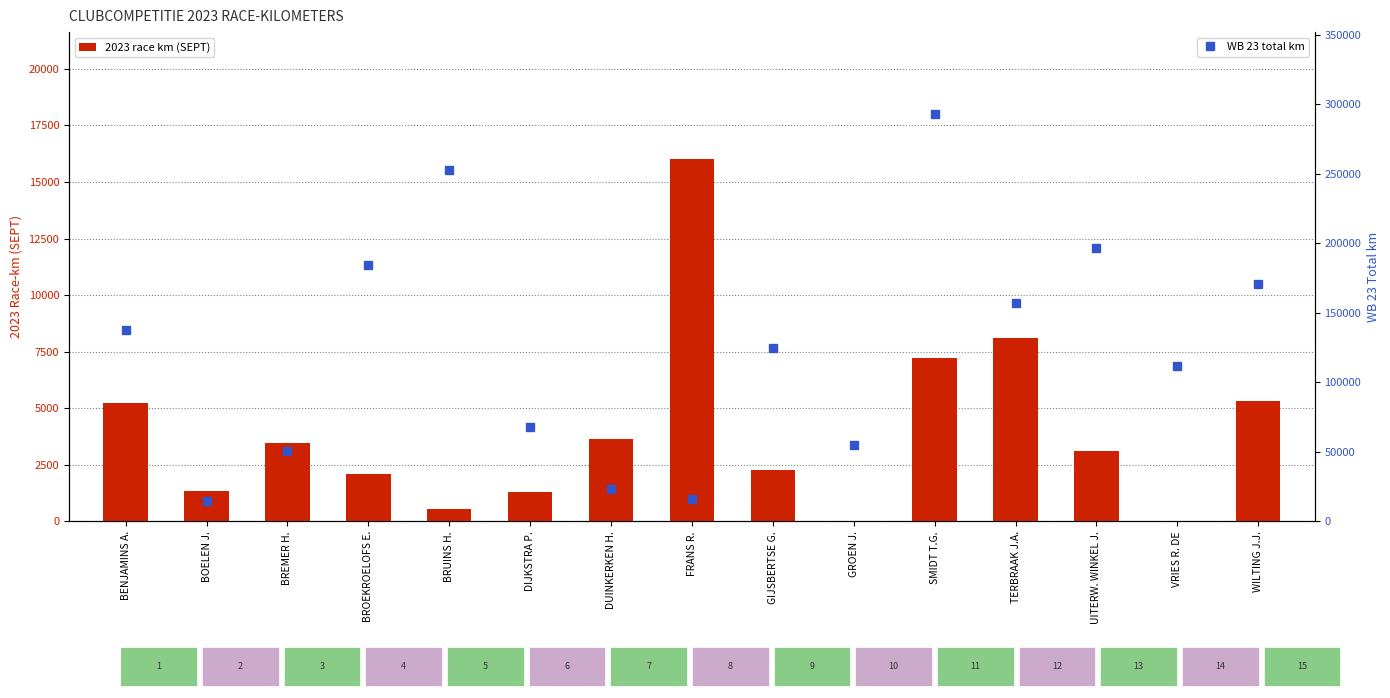

Count the number of categories in the chart.

15